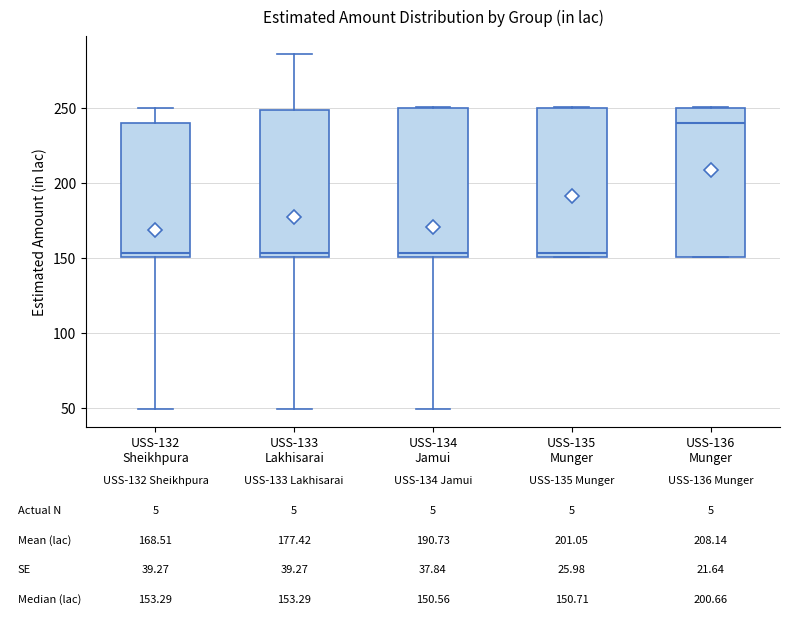

Which box has the highest median line?

USS-136 Munger